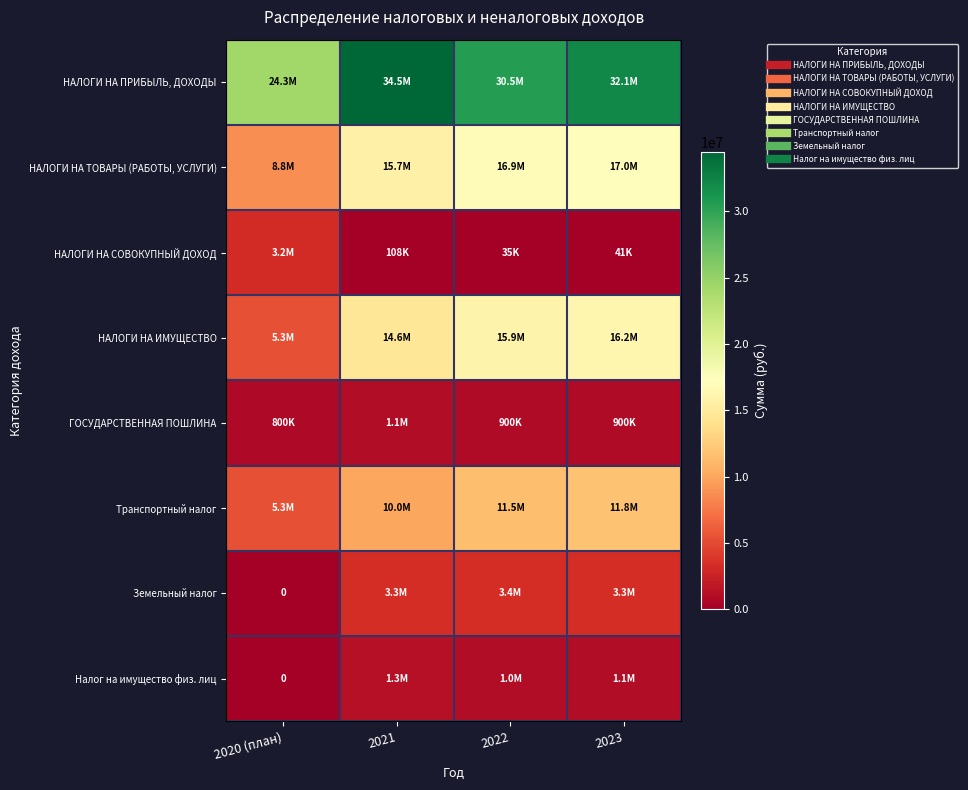

Which category has the highest value in the НАЛОГИ НА СОВОКУПНЫЙ ДОХОД series?

2020 (план)